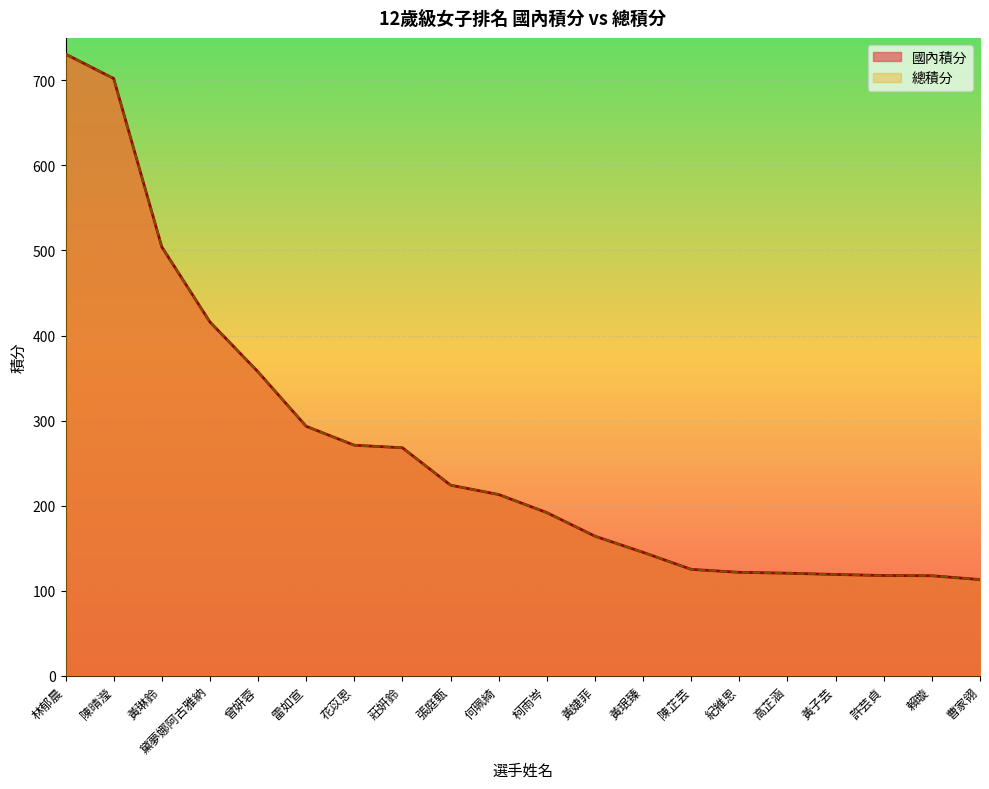

What is the sum of all 國內積分 values?

5315.0